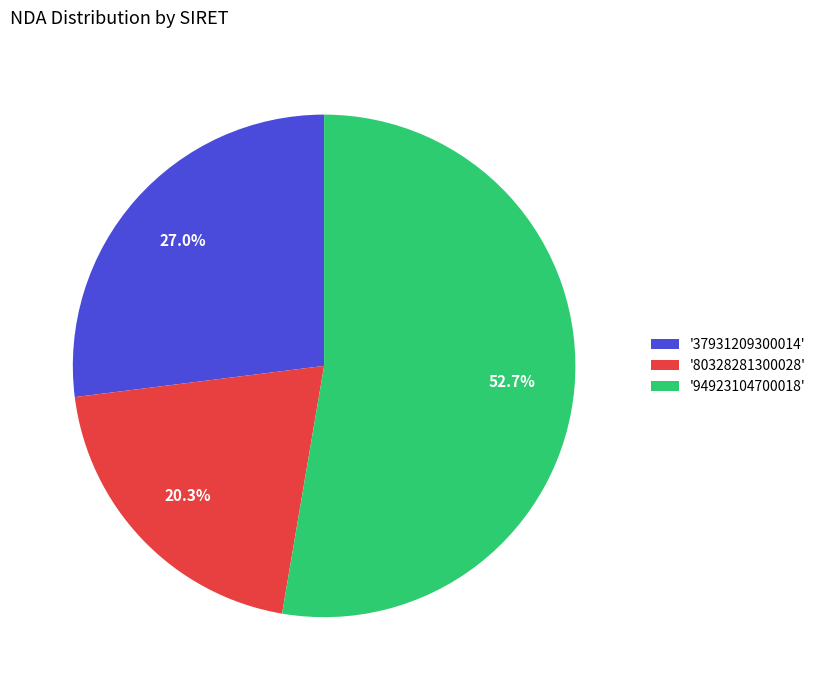

Which slice is the smallest?

'80328281300028'